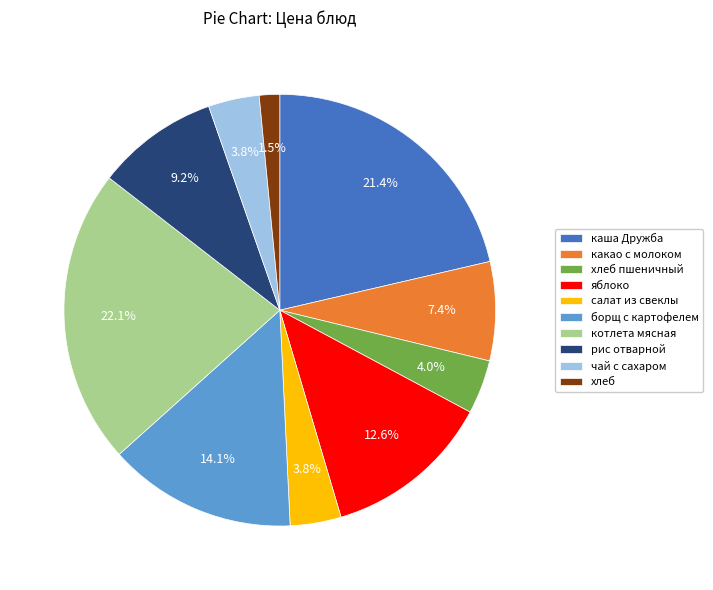

Is хлеб the majority of the pie?

No